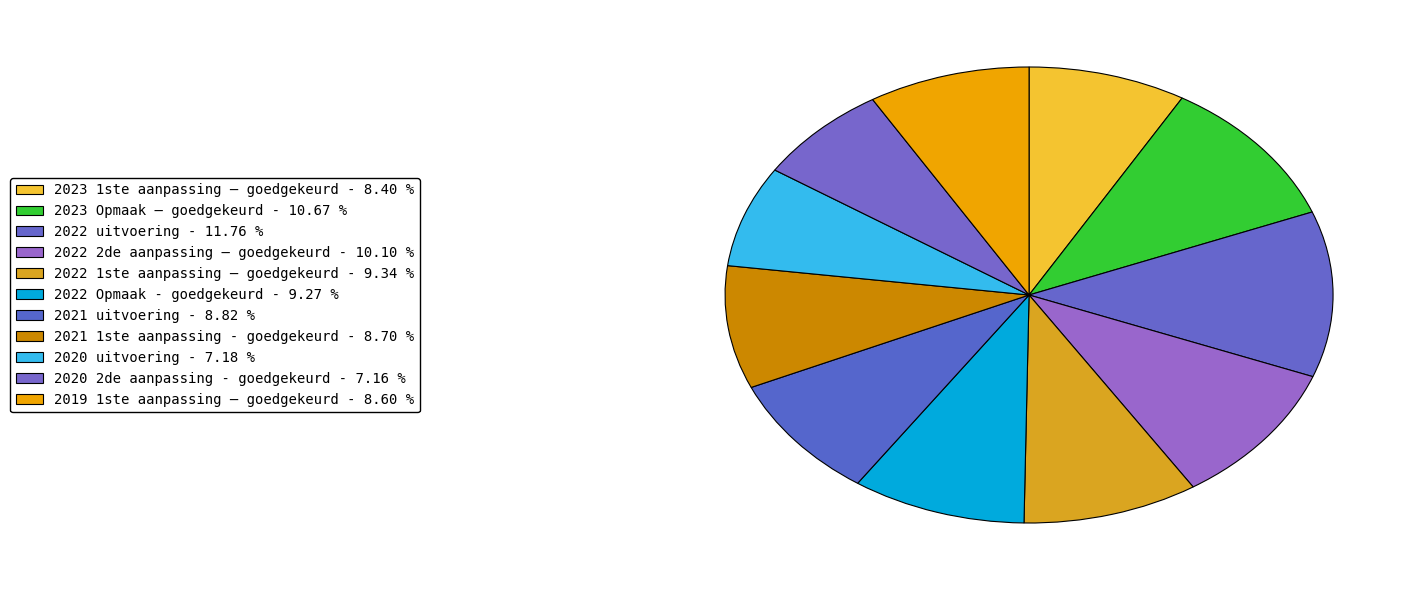

True or false: 2020 uitvoering accounts for 21% of the total.

False